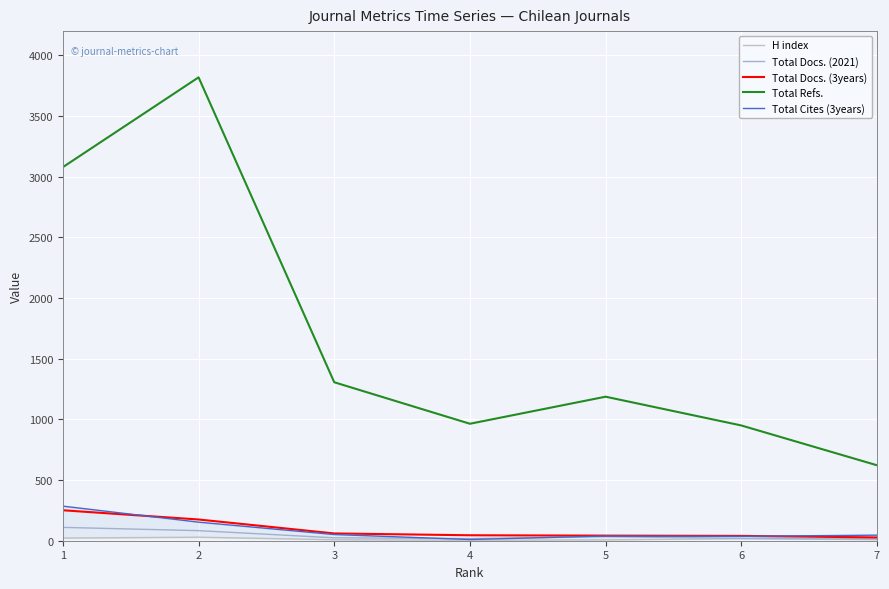

Reading left to right, list all the values displayed in this chart.

H index: 1=22	2=29	3=8	4=4	5=7	6=17	7=9
Total Docs. (2021): 1=110	2=83	3=24	4=18	5=33	6=20	7=14
Total Docs. (3years): 1=251	2=175	3=60	4=45	5=42	6=40	7=27
Total Refs.: 1=3079	2=3819	3=1306	4=964	5=1187	6=950	7=622
Total Cites (3years): 1=285	2=153	3=51	4=10	5=39	6=36	7=46